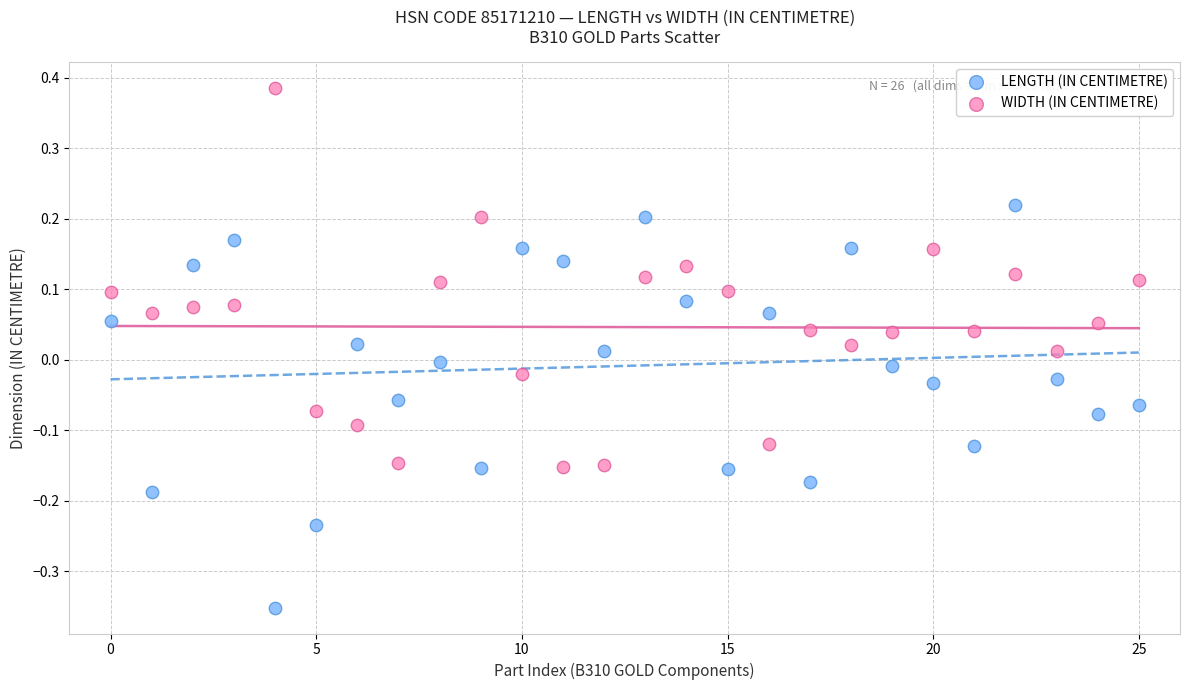

Which series reaches the maximum Y coordinate?

WIDTH (IN CENTIMETRE)